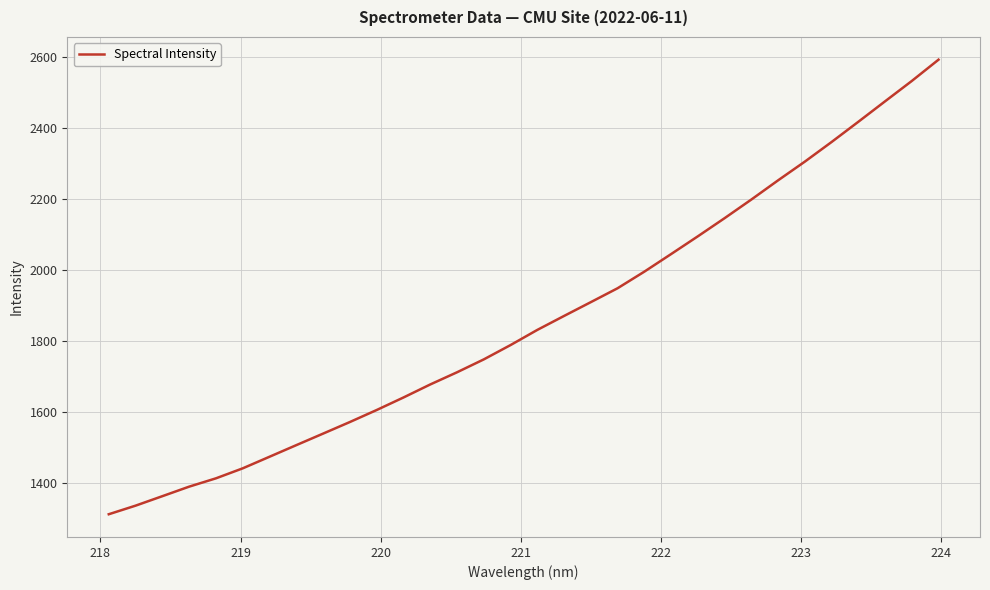

How many series are shown in this chart?

1